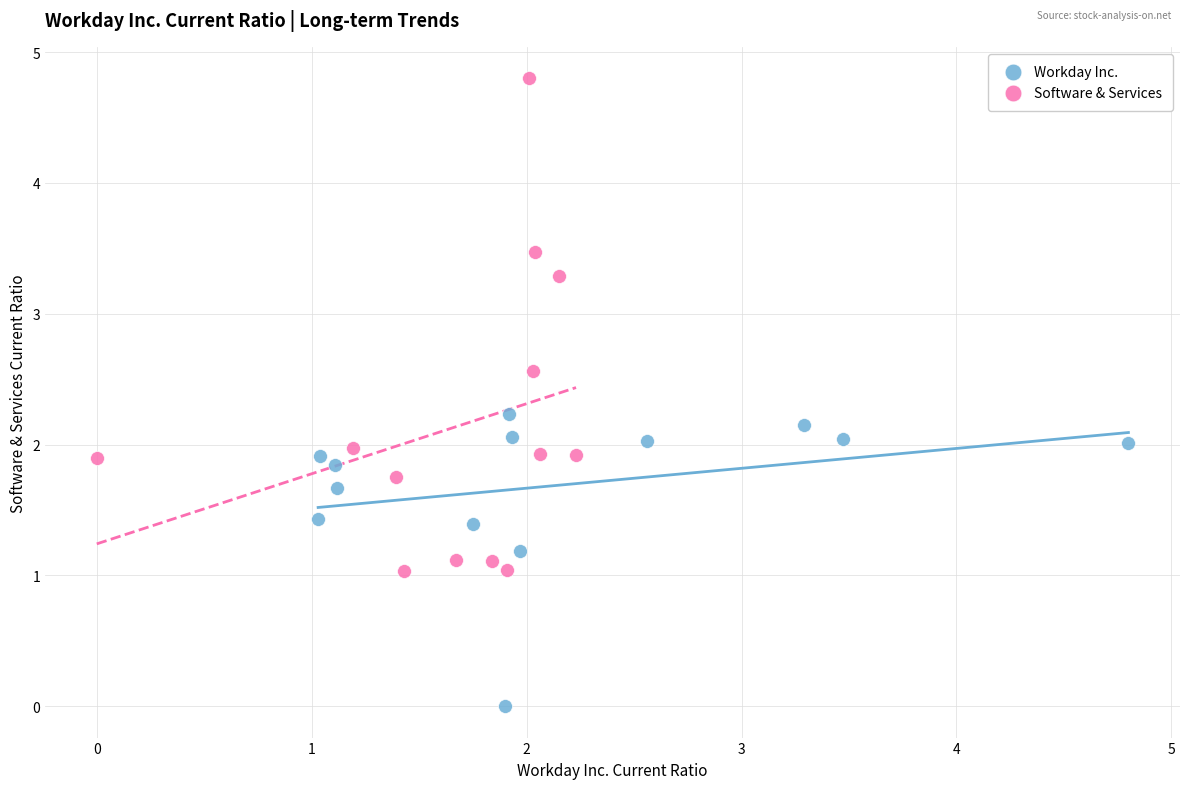

Which series has the widest spread of Y values?

Software & Services